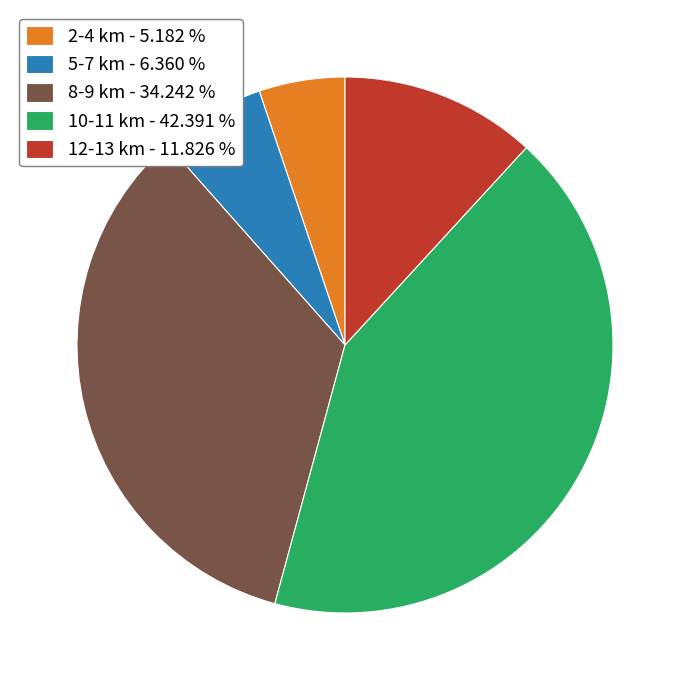

Between 8-9 km - 34.242 % and 2-4 km - 5.182 %, which is larger?

8-9 km - 34.242 %